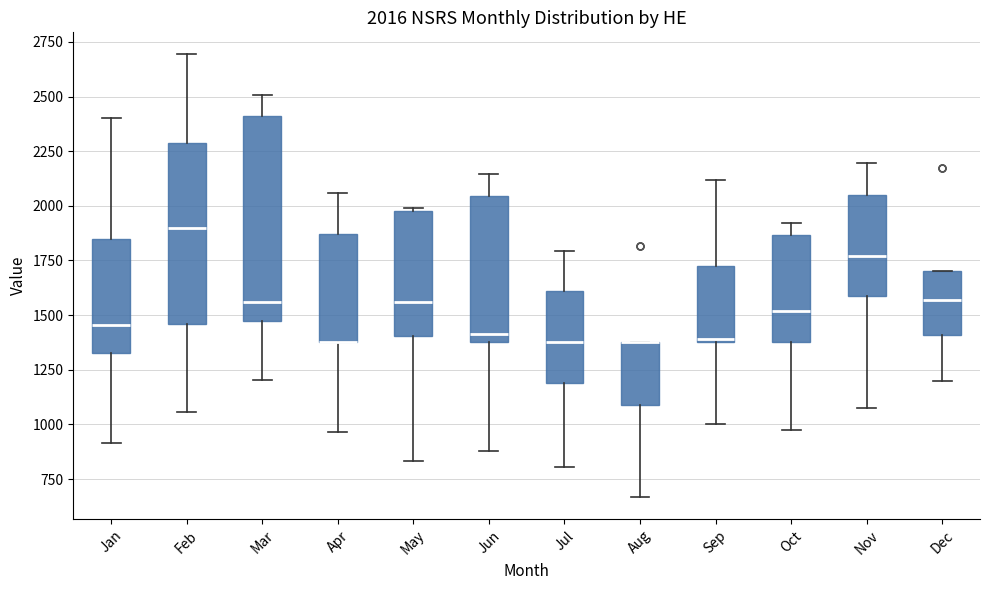

Which box is the tallest, from its lower edge to its upper edge?

Mar